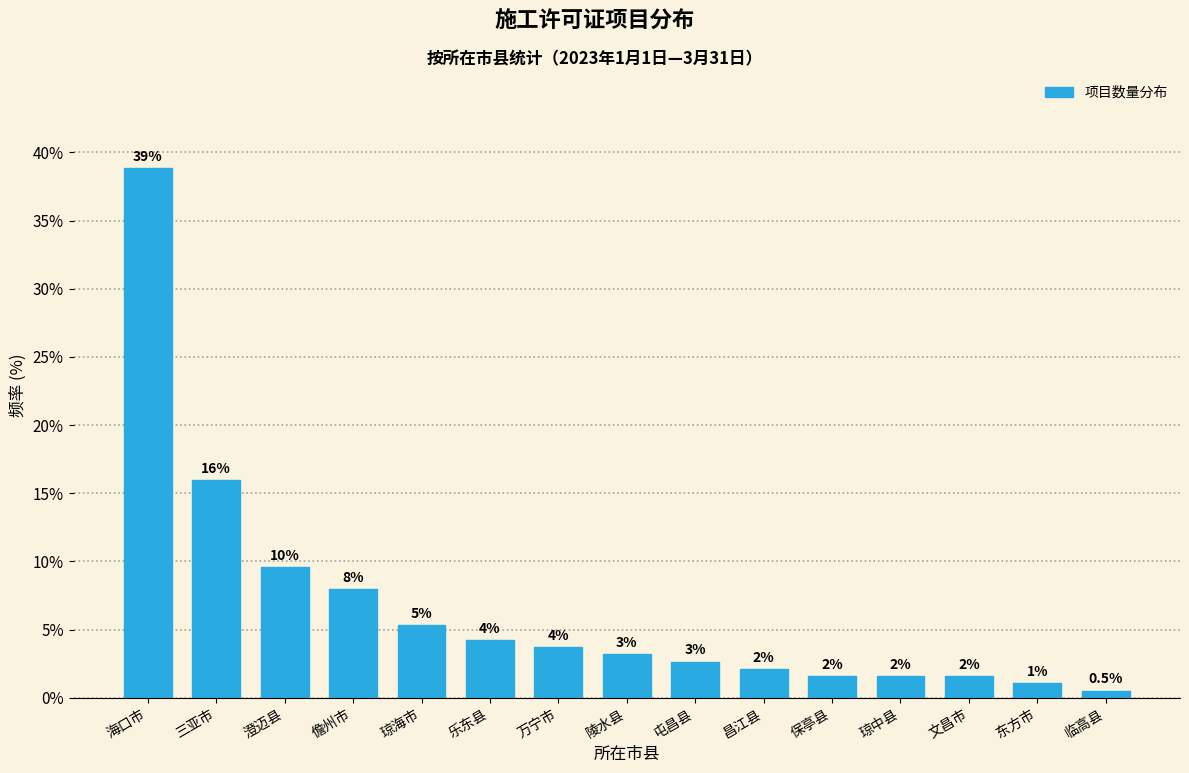

How many bars are there in total?

15